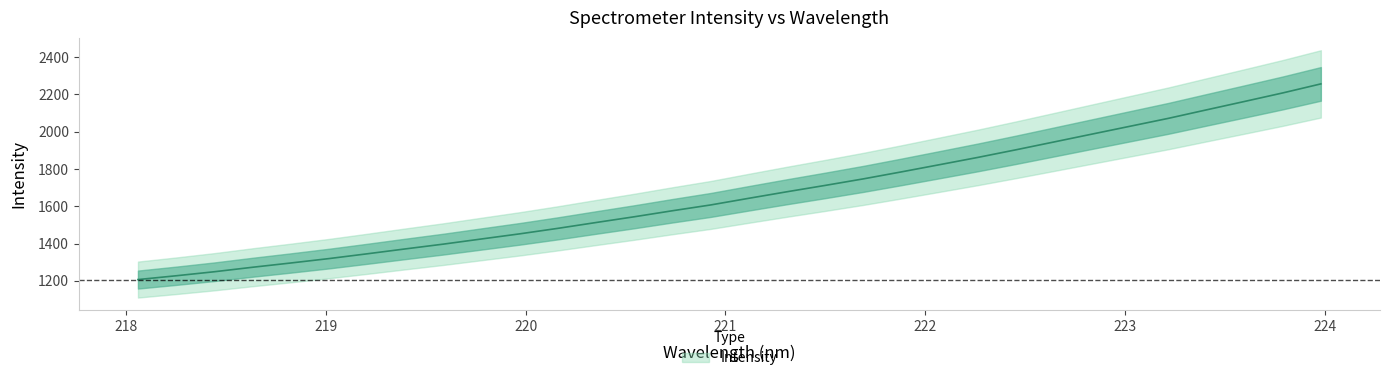

List the labels in order of value, largest first.

223.9802, 223.7895, 223.5987, 223.408, 223.2172, 223.0264, 222.8355, 222.6447, 222.4538, 222.263, 222.0721, 221.8812, 221.6902, 221.4993, 221.3083, 221.1174, 220.9264, 220.7354, 220.5444, 220.3533, 220.1623, 219.9712, 219.7801, 219.589, 219.3979, 219.2067, 219.0156, 218.8244, 218.6332, 218.442, 218.2508, 218.0596